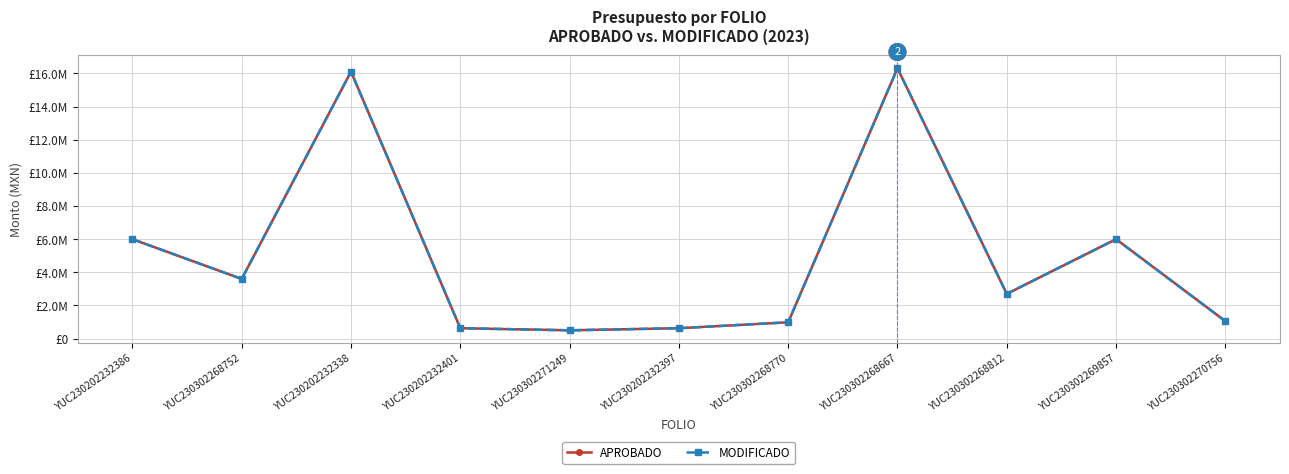

Does the chart have visible grid lines?

Yes